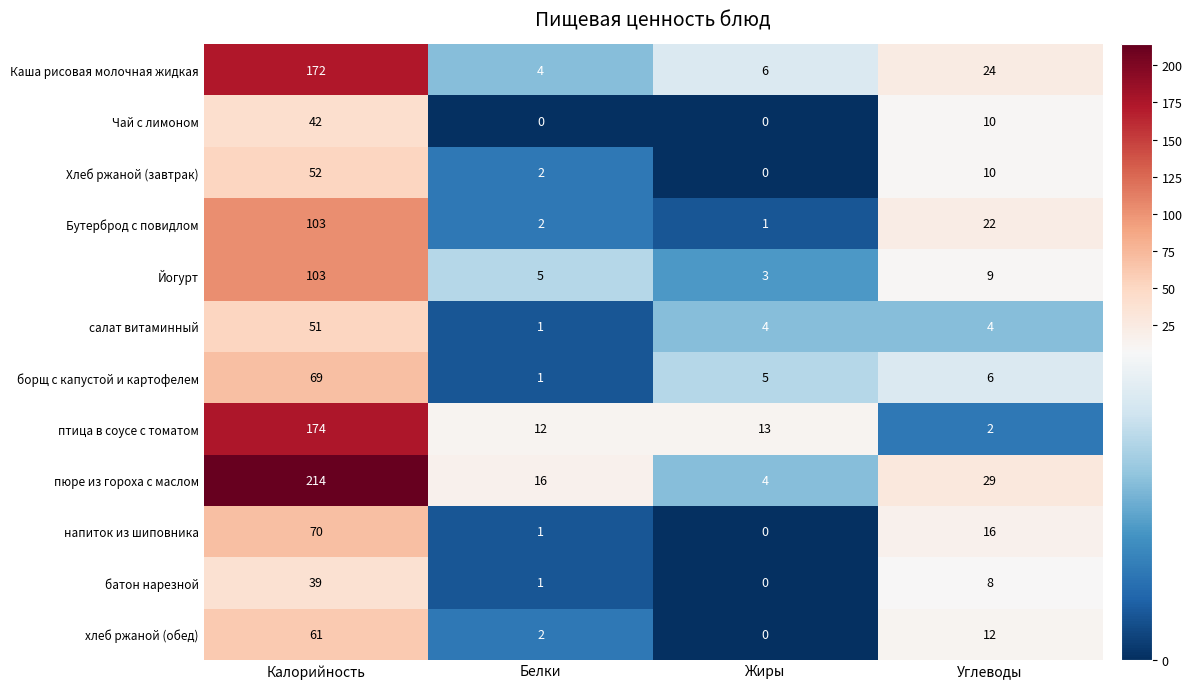

At which category does the chart reach its peak across all series?

Калорийность